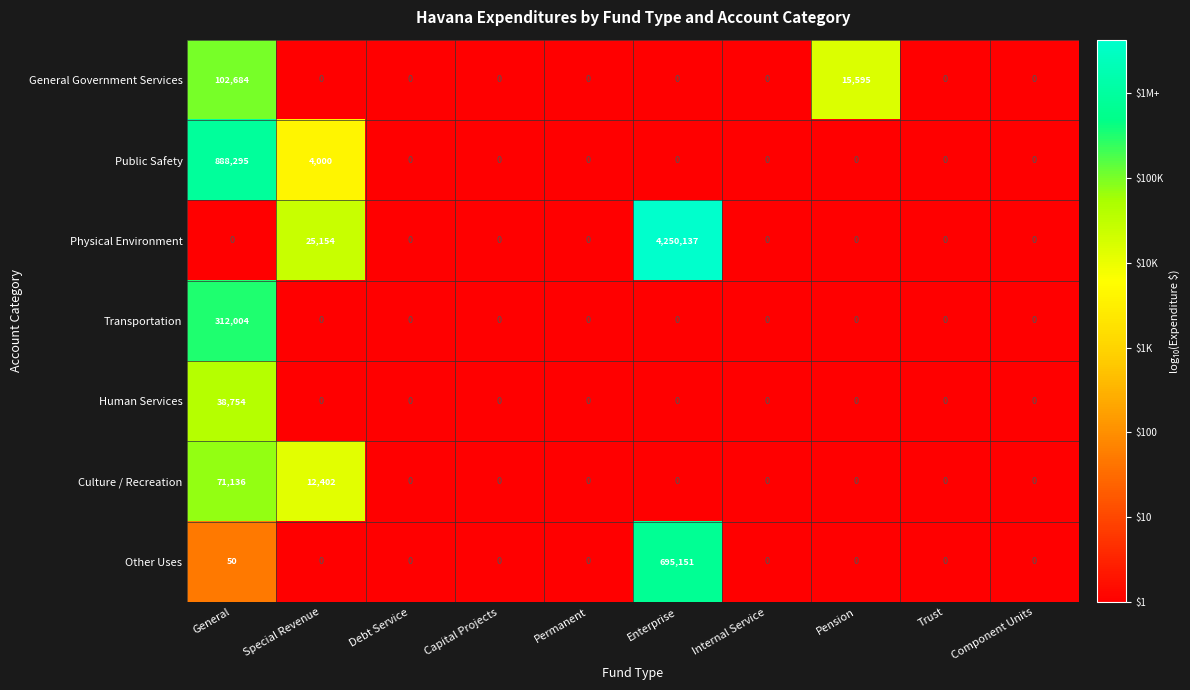

At which label is Other Uses closest to 347575?

General